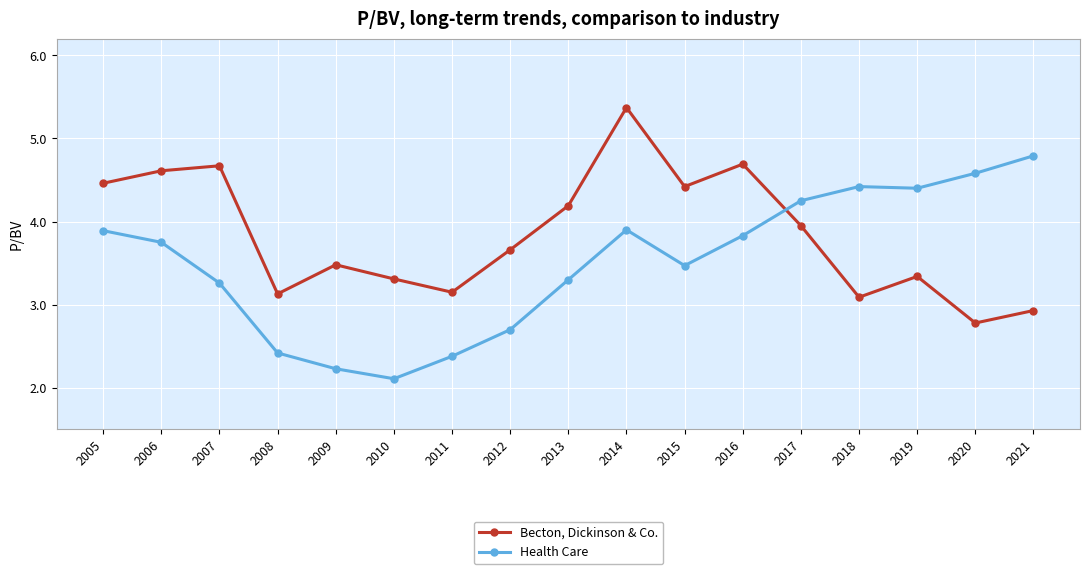

What is the difference between the maximum and minimum values in the Becton, Dickinson & Co. series?

2.6